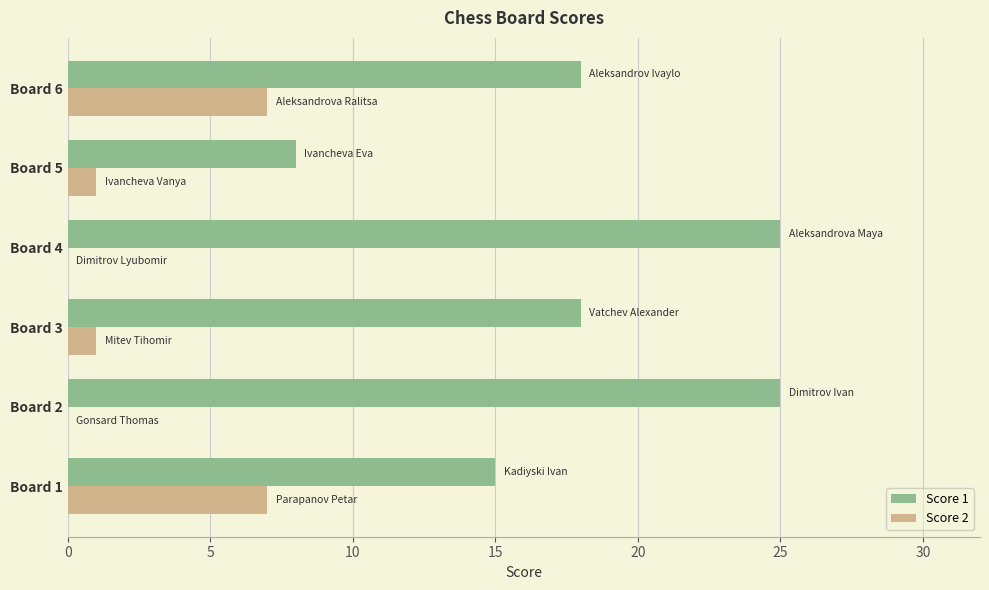

Is the value of Score 2 at Board 3 greater than the value of Score 1 at Board 5?

No